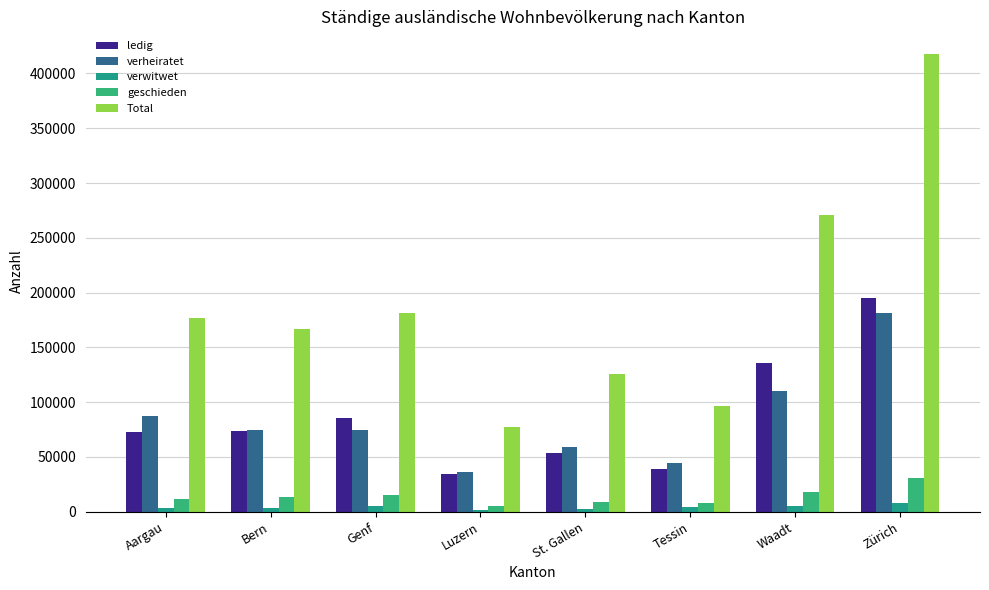

What are all the series names shown in the legend?

ledig, verheiratet, verwitwet, geschieden, Total